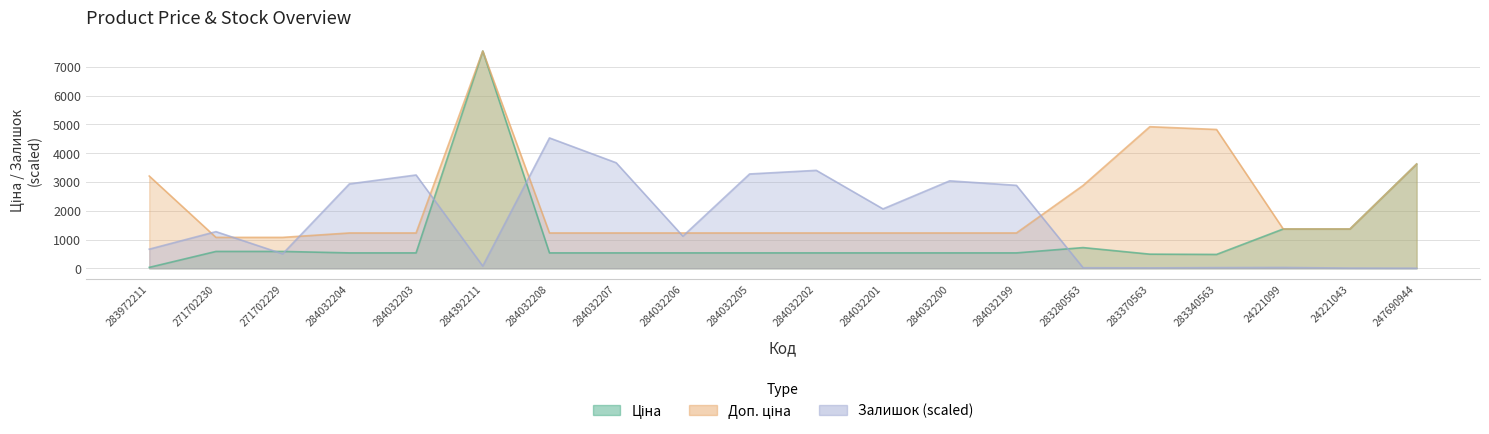

Is the value of Доп. ціна at 284392211 greater than the value of Залишок at 271702229?

Yes